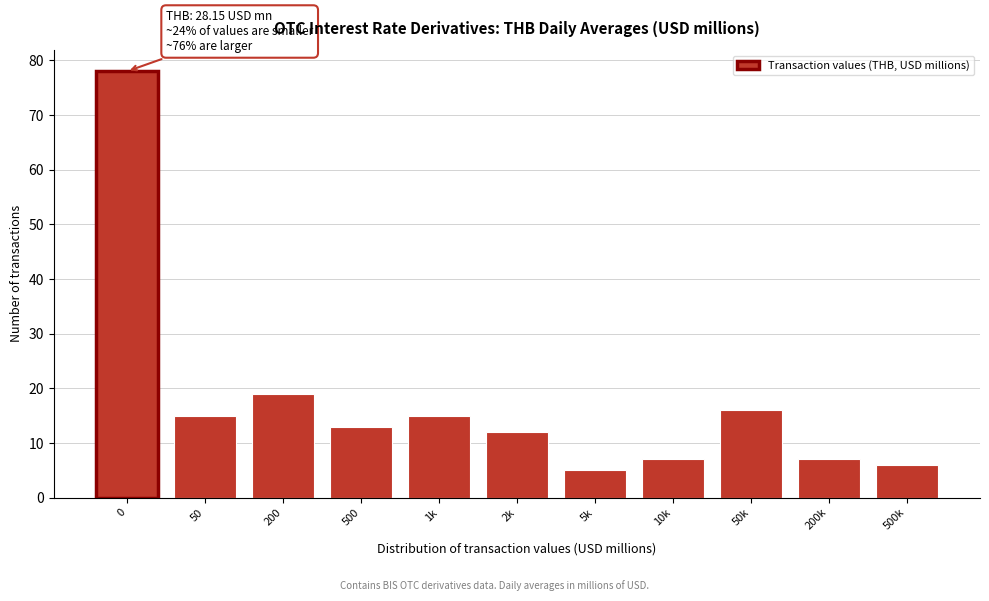

Reading right to left, what are all the values shown in this chart?

500k=6	200k=7	50k=16	10k=7	5k=5	2k=12	1k=15	500=13	200=19	50=15	0=78